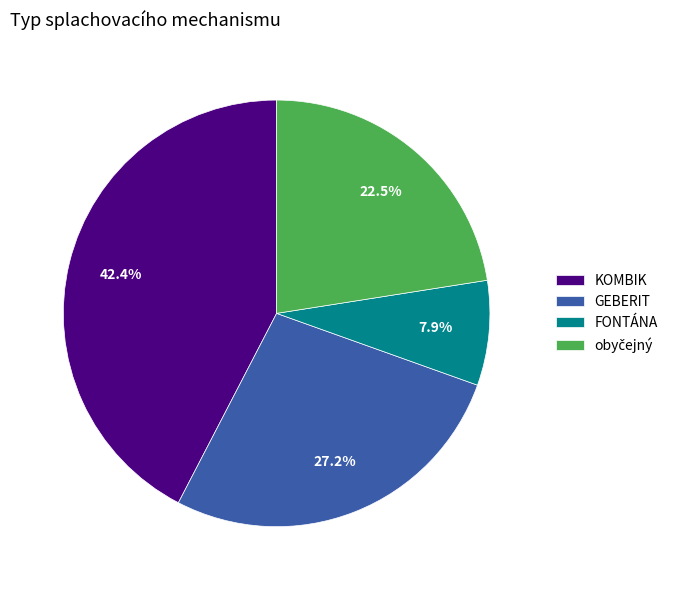

Which slice is the smallest?

FONTÁNA